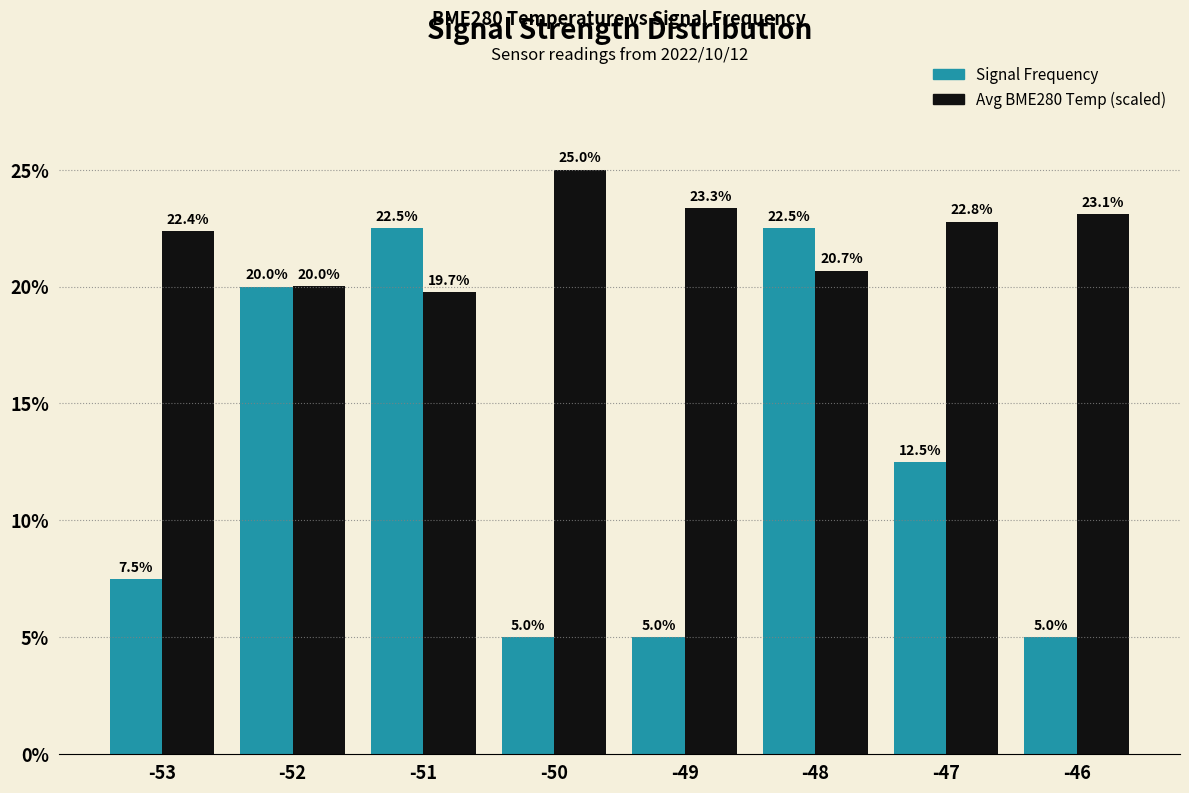

Are the bars grouped side by side (vs. stacked)?

Yes